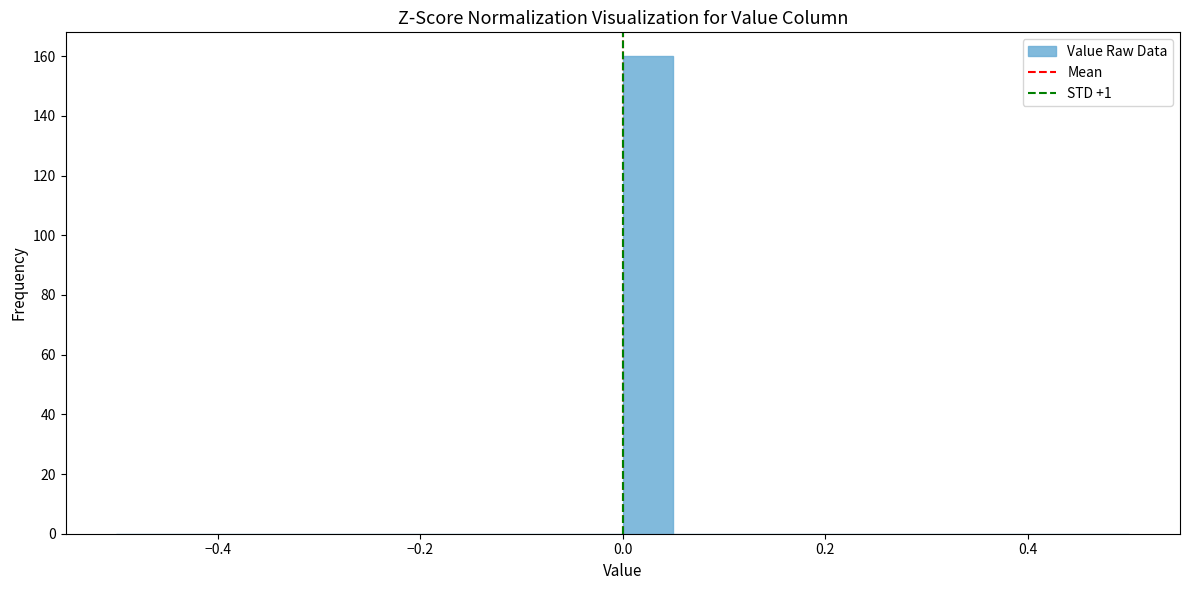

Read against the x-axis, roughly where is the centre of the tallest bar?

0.02